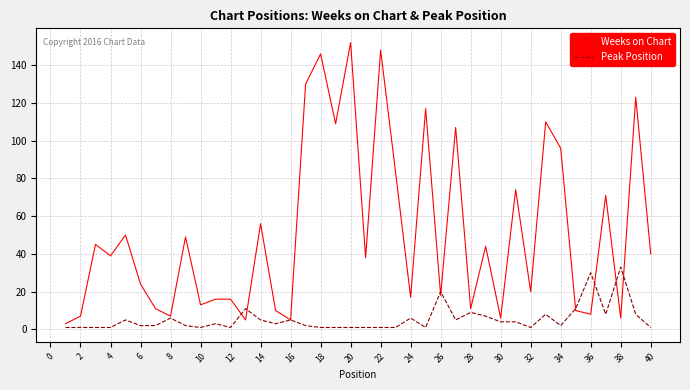

Which series has the largest range (max minus min)?

Weeks on Chart